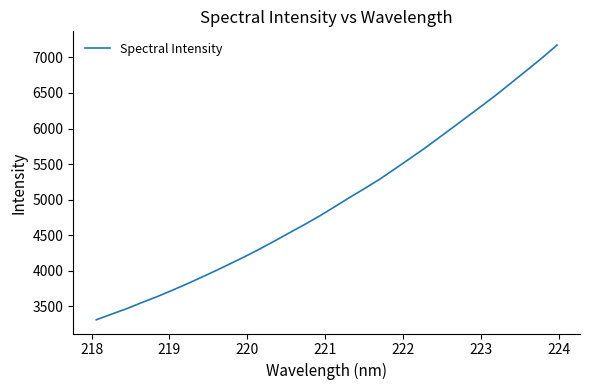

What is the maximum value shown in the chart?

7173.8